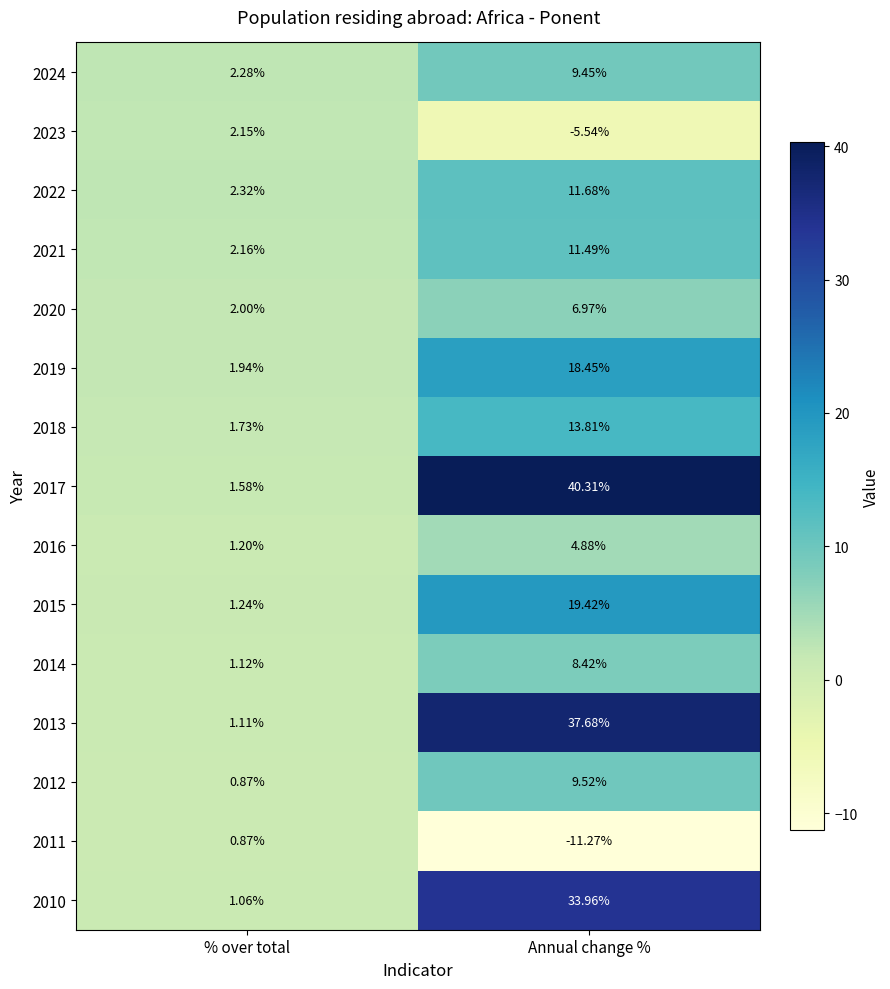

At which label does 2024 reach its peak?

Annual change %